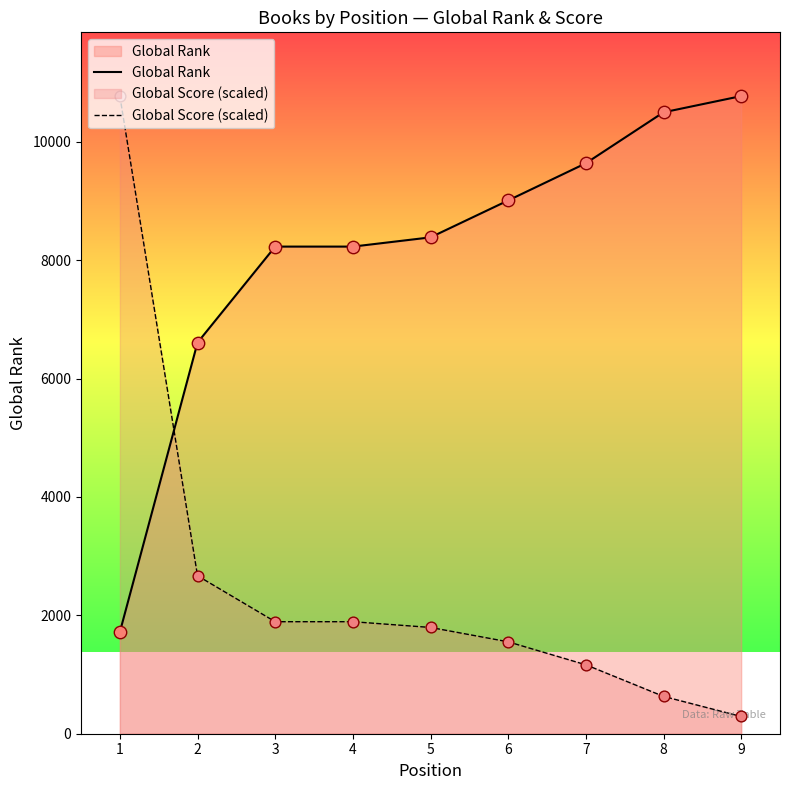

What are all the series names shown in the legend?

Global Rank, Global Score (scaled)